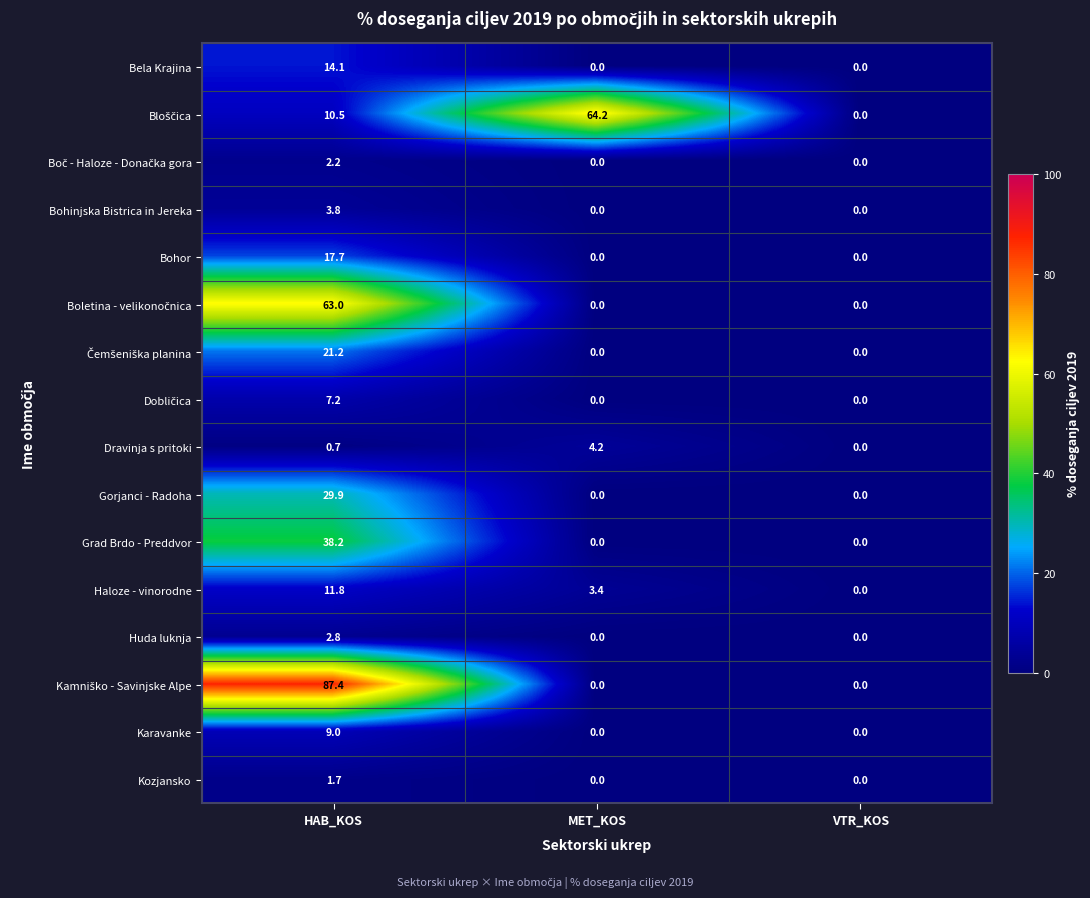

What is the approximate value of Grad Brdo - Preddvor at HAB_KOS?

38.2